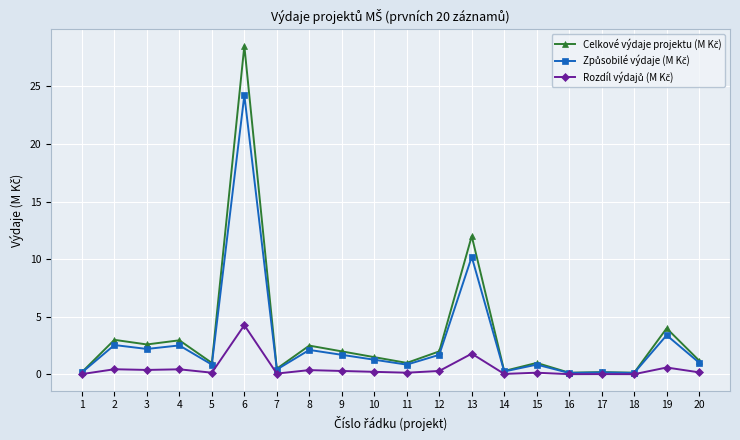

What is the total value across all series at 16?

0.3